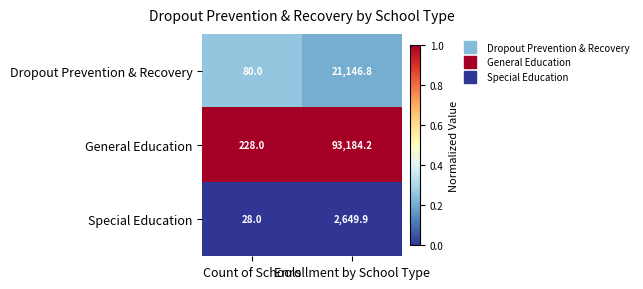

At Enrollment by School Type, list the series in order from largest to smallest.

General Education, Dropout Prevention & Recovery, Special Education